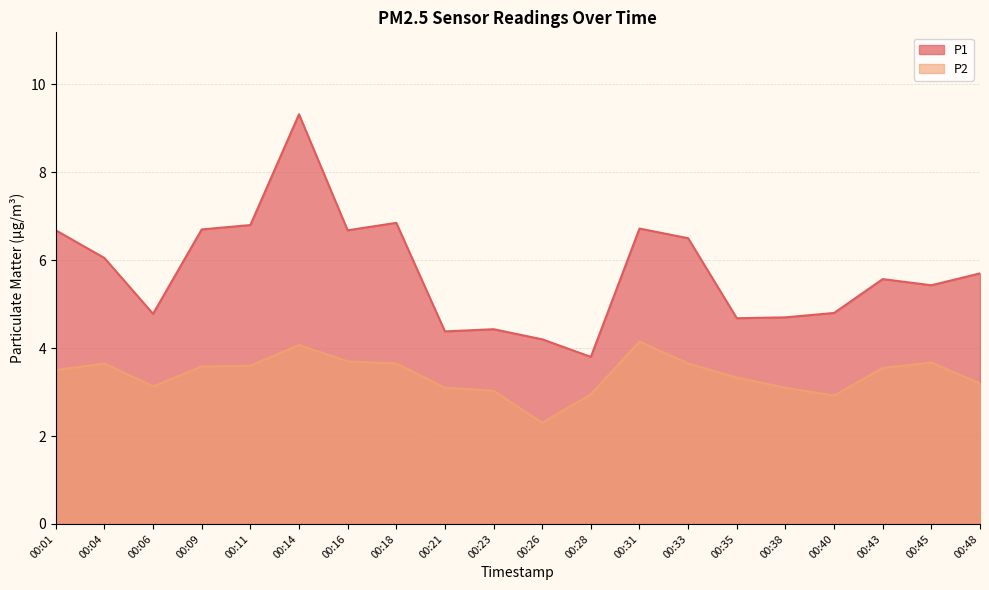

How many values in the P1 series exceed 5?

12